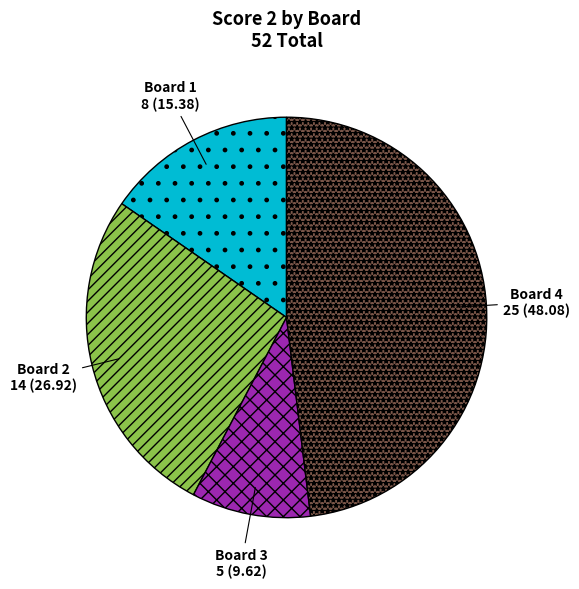

Which category has the smallest portion of the pie?

Board 3